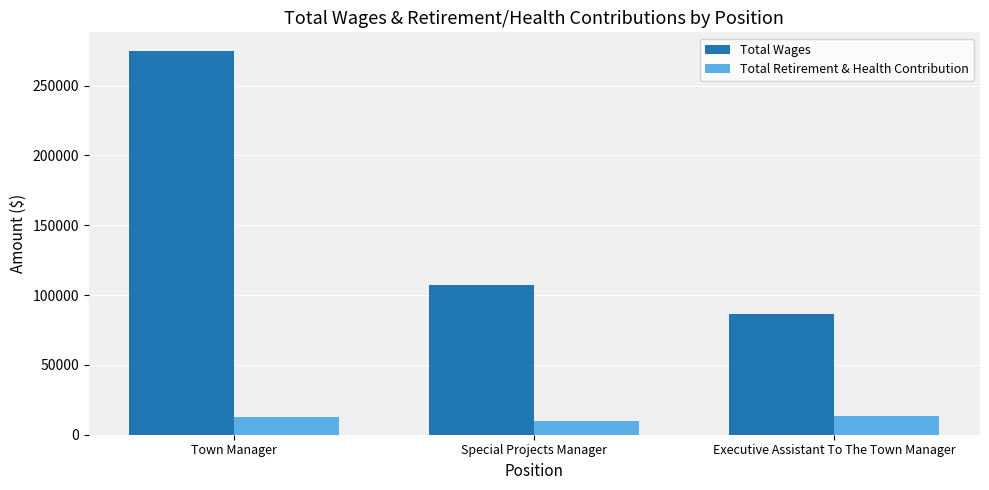

What is the difference between the maximum and minimum values in the Total Wages series?

187653